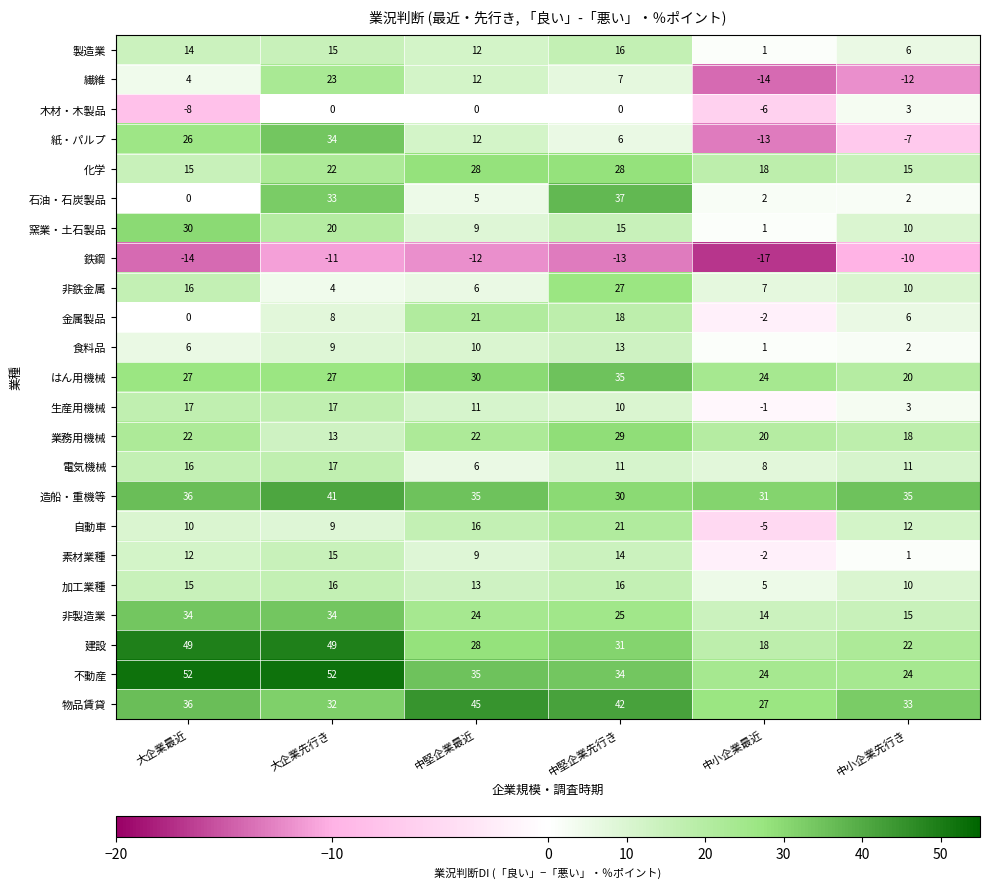

What is the difference between the highest and lowest values at 大企業最近?

66